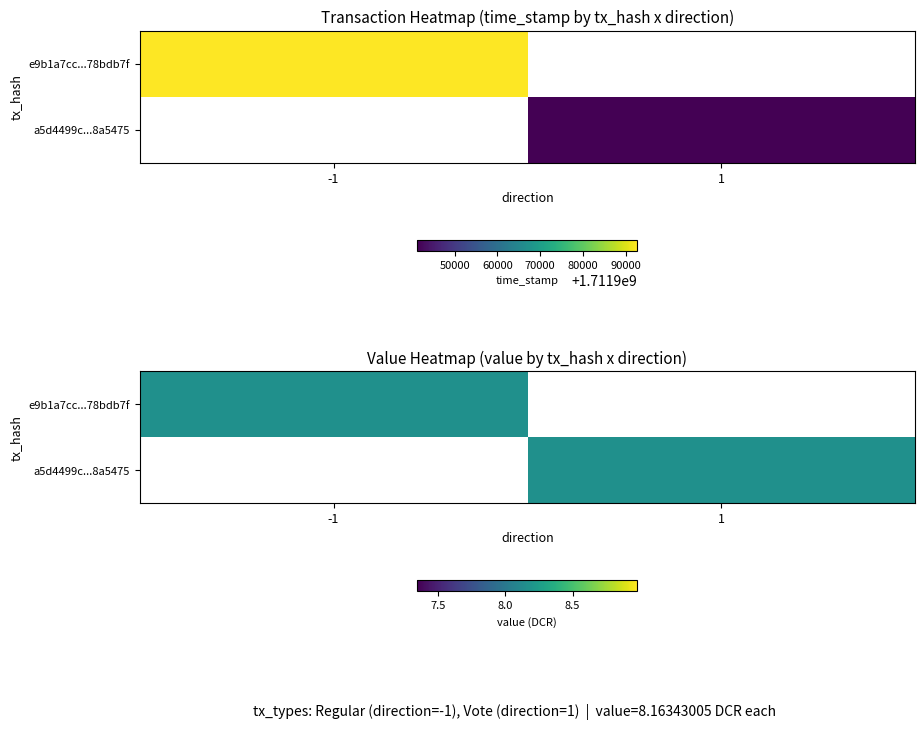

At which label does a5d4499c...8a5475 first exceed 8?

1